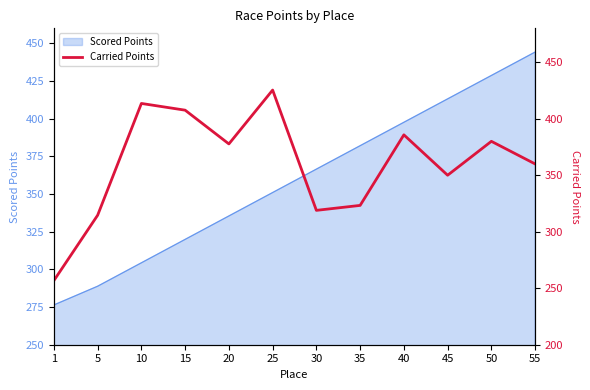

What is the difference between the maximum and minimum values?

168.6